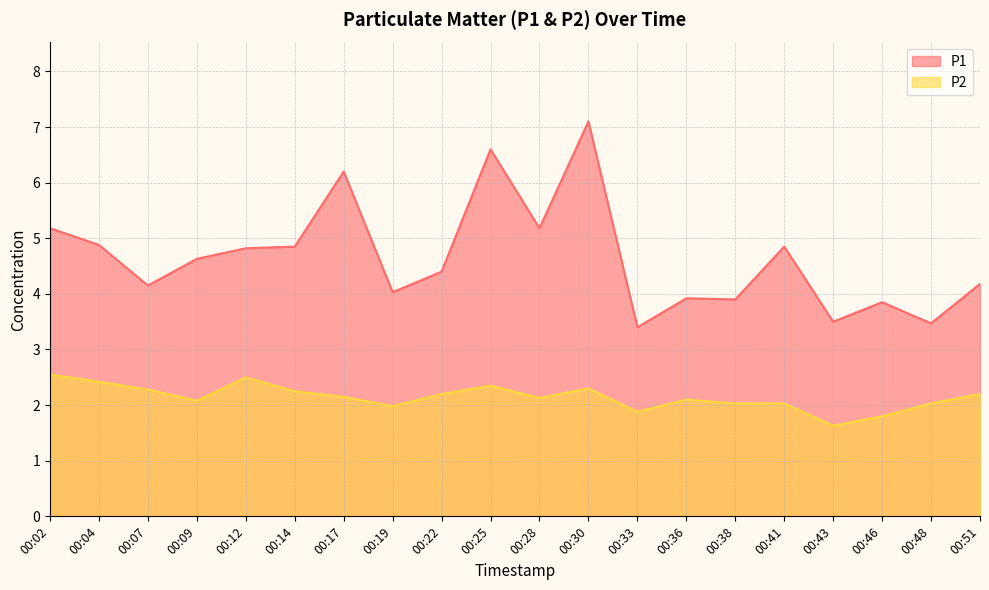

How many lines are shown in the chart?

2